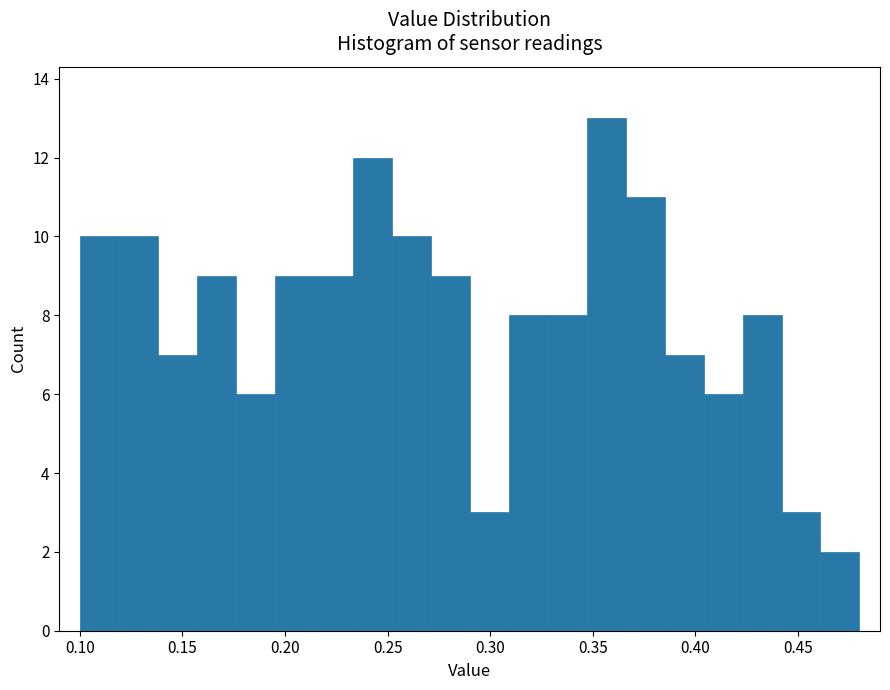

Around what value on the x-axis is the tallest bar? Give the approximate position of its centre, as read against the axis.

0.355